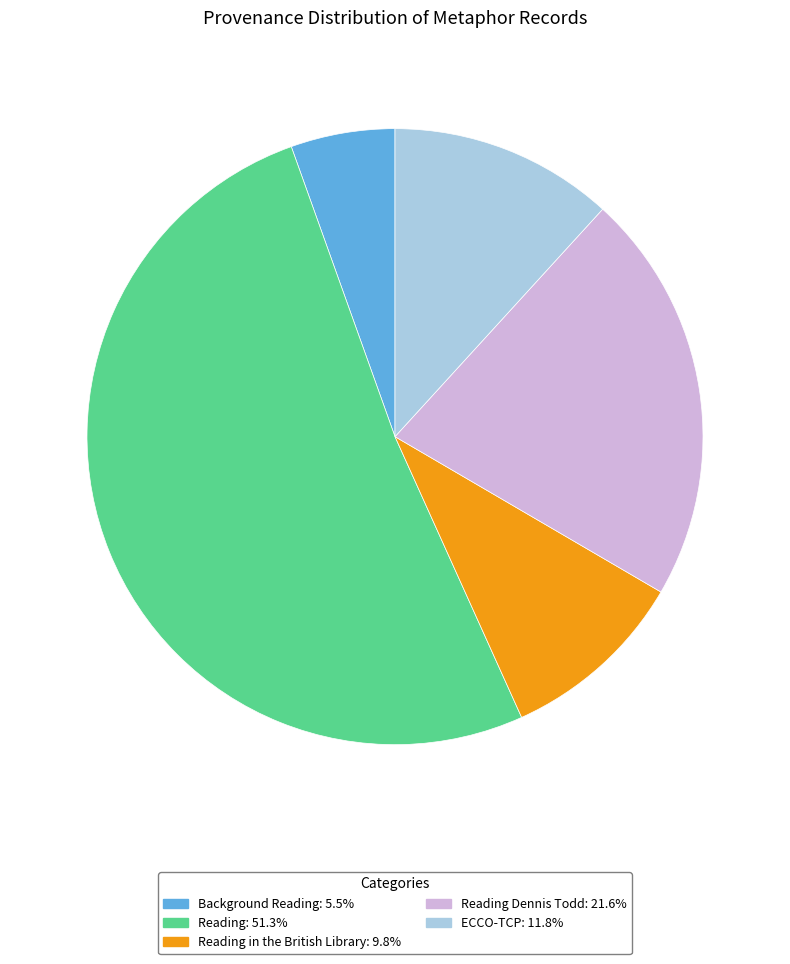

Does Background Reading: 5.5% represent more than half of the total?

No